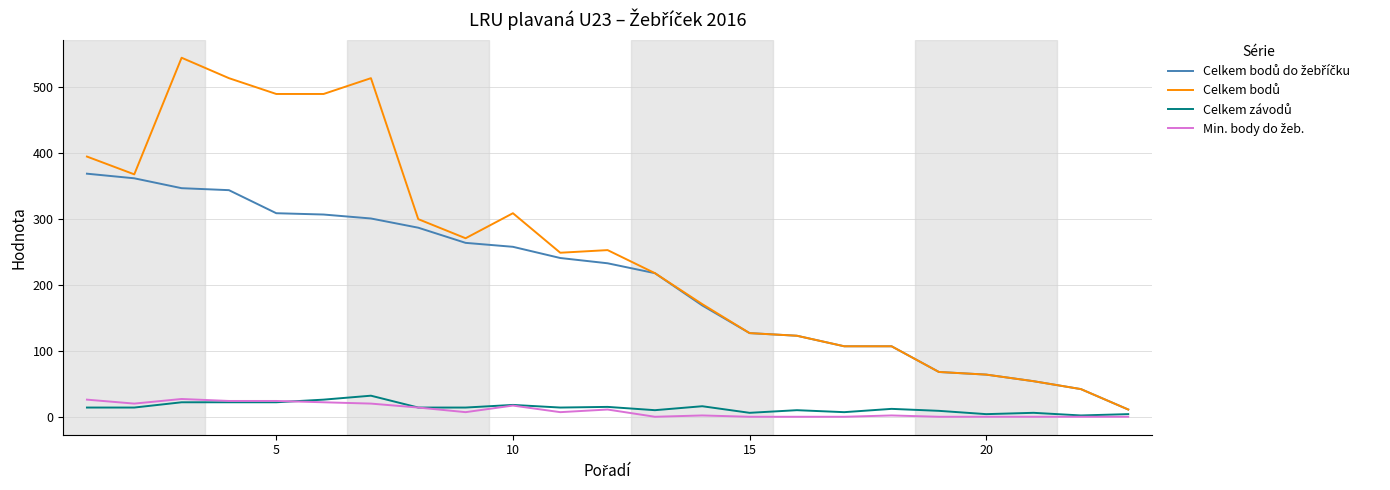

What is the maximum value shown in the chart?

545